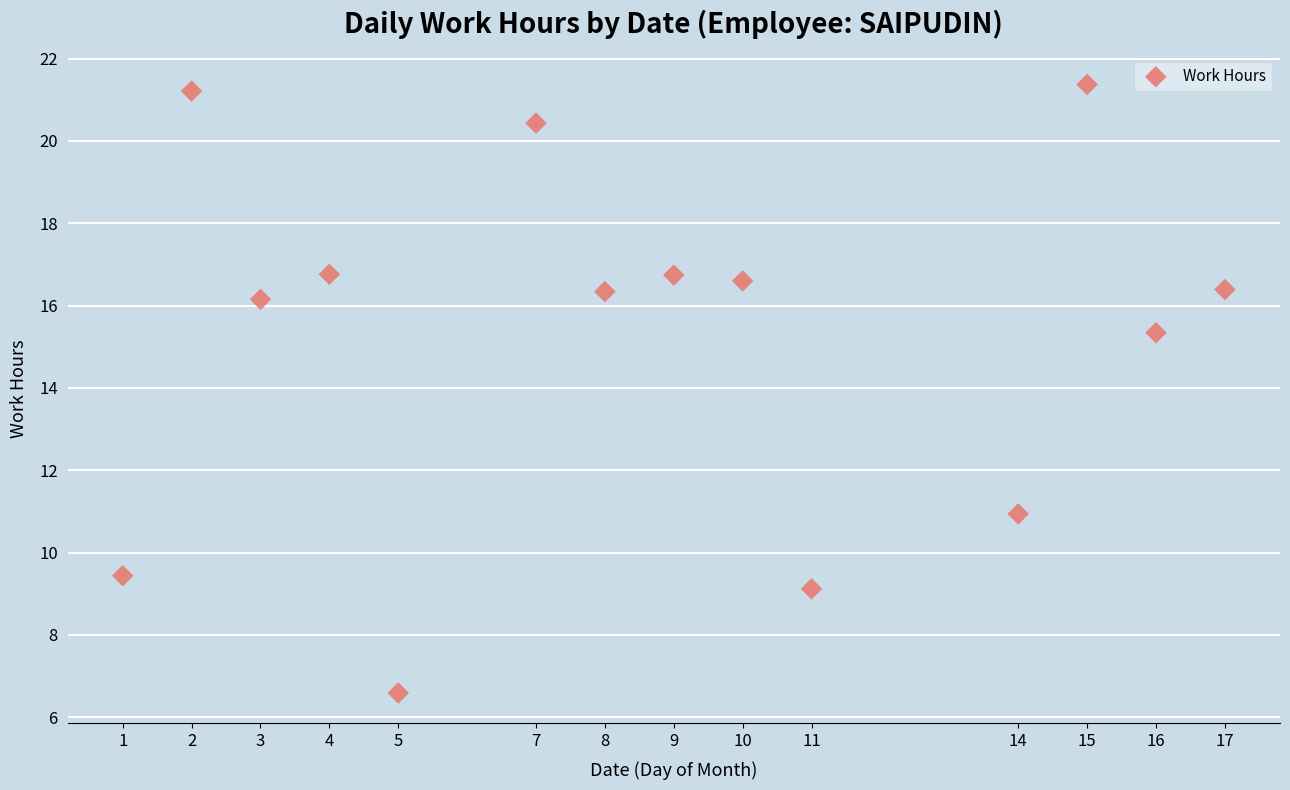

What is the range of X values (max minus min)?

16.0